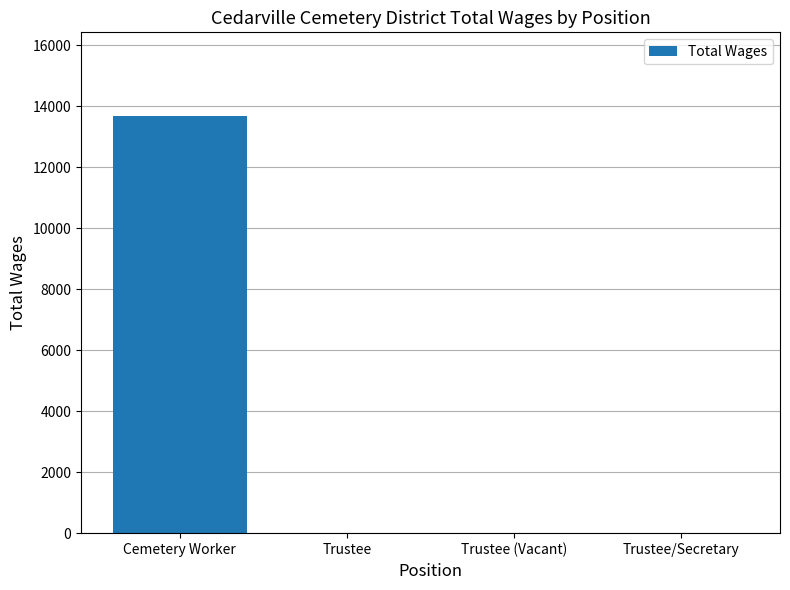

Which label corresponds to the largest value in the chart?

Cemetery Worker